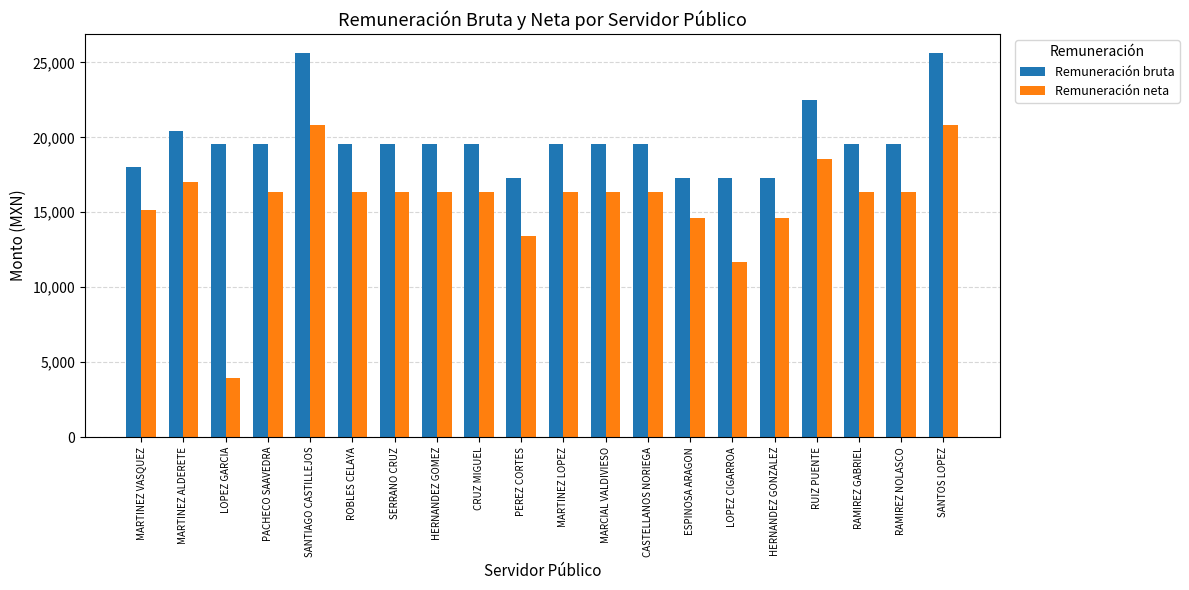

What are all the series names shown in the legend?

Remuneración bruta, Remuneración neta